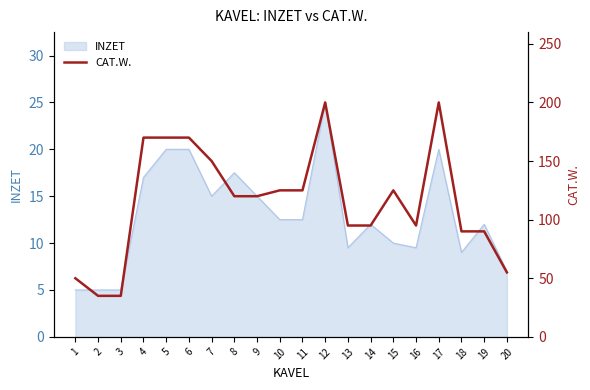

What is the sum of all values?

2315